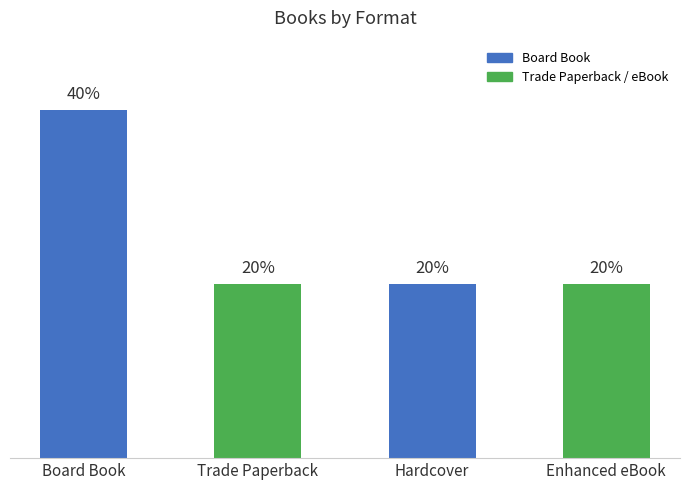

What is the label of the 2nd bar from the right?

Hardcover